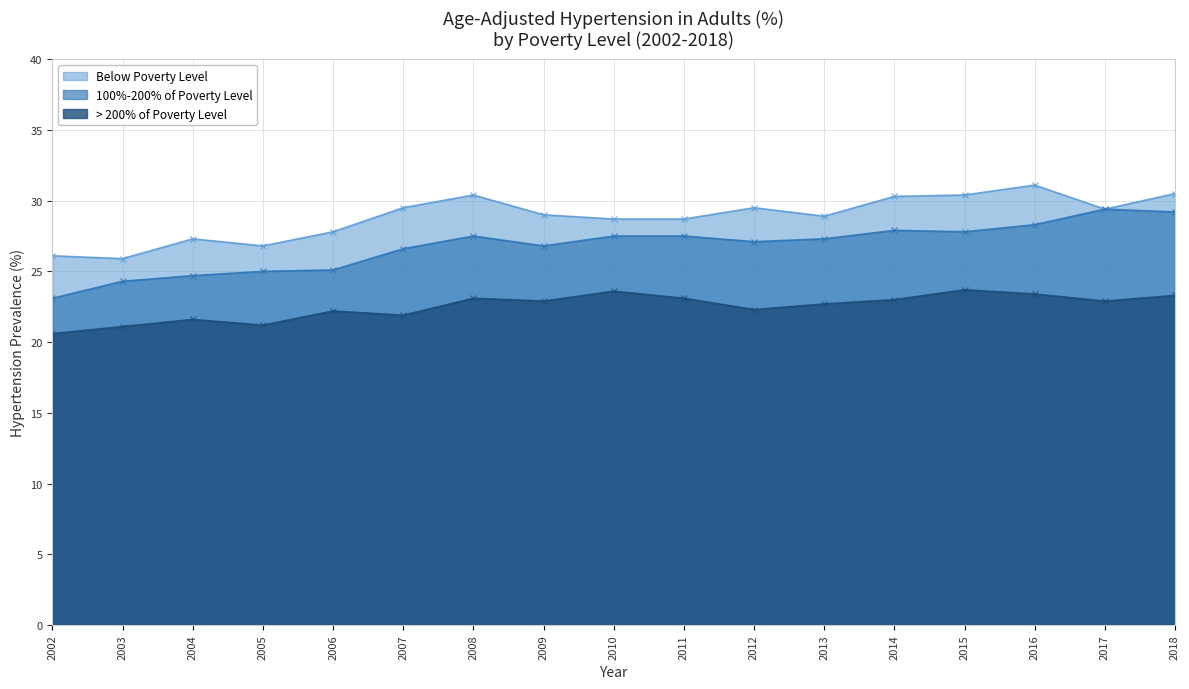

Is the value of 100%-200% of Poverty Level at 2004 greater than the value of Below Poverty Level at 2011?

No